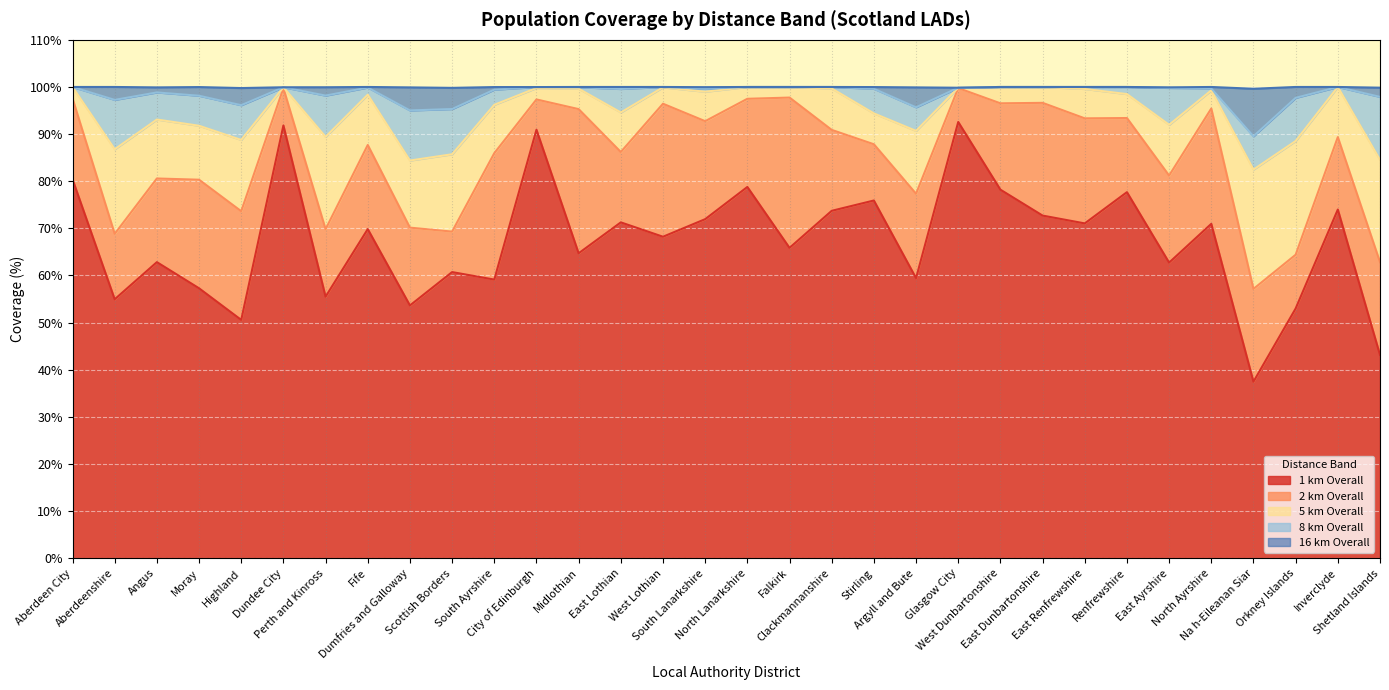

How many lines are shown in the chart?

5